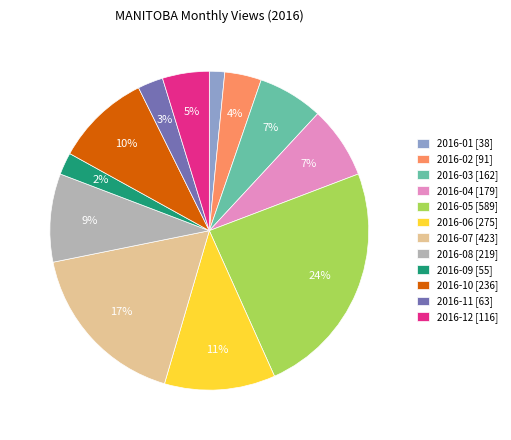

Is it true that 2016-12 is 14% of the pie?

False